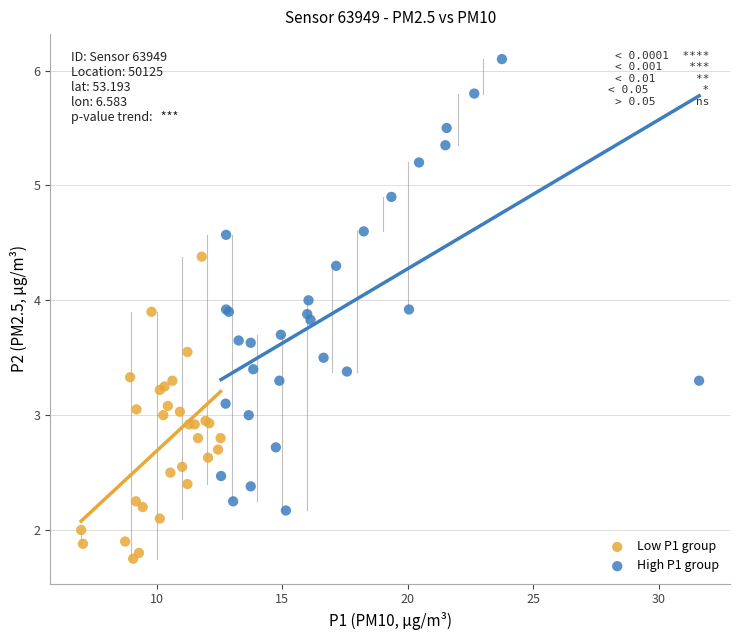

Which series contains the lowest Y value?

Low P1 group